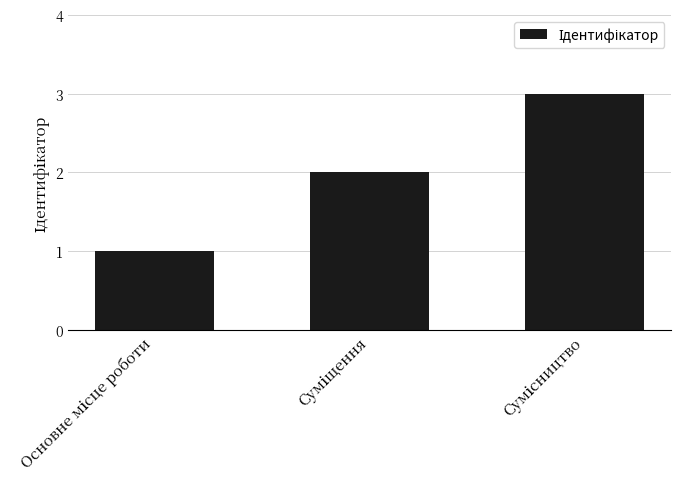

What is the minimum value shown in the chart?

1